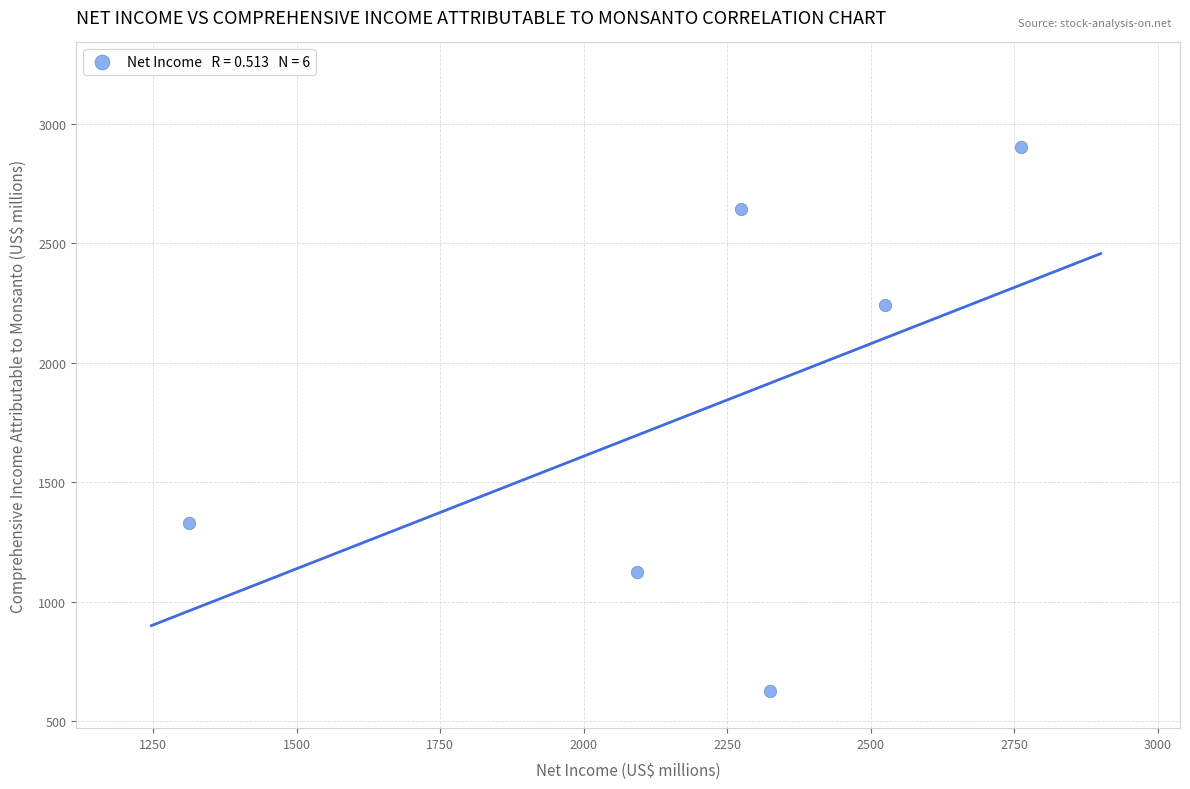

What is the average Y value?

1811